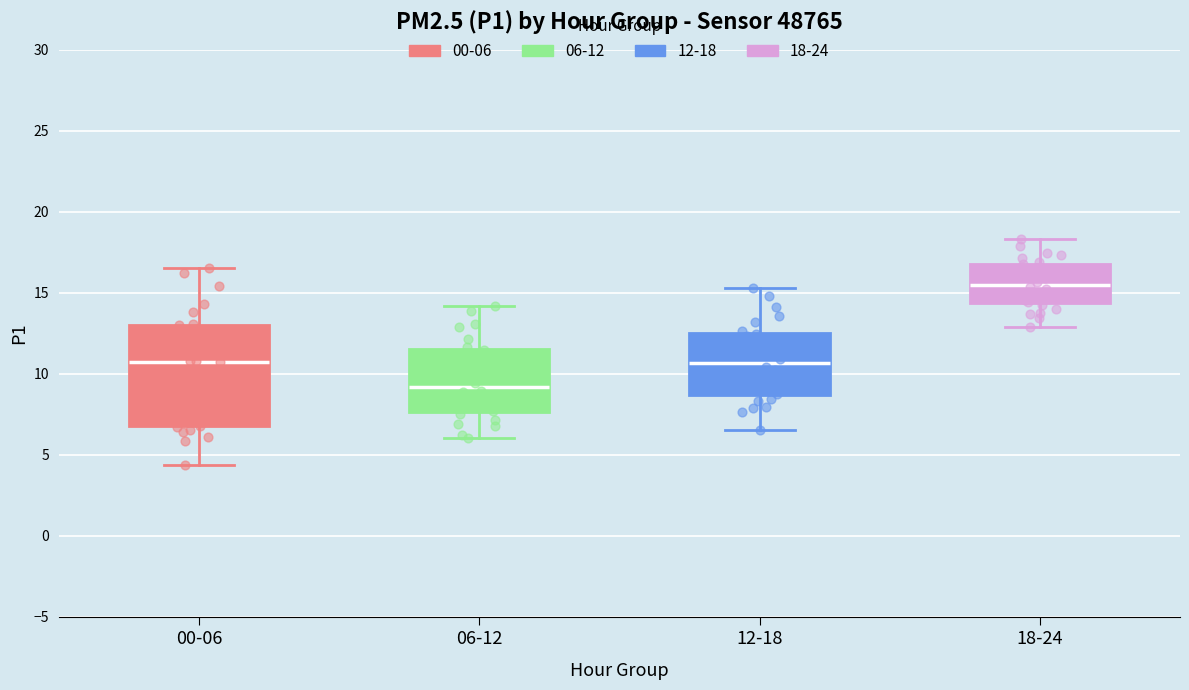

Where is the upper edge of the box for 12-18 on the y-axis? The values are not printed on the chart, so give them approximately, as read against the axis.

12.5